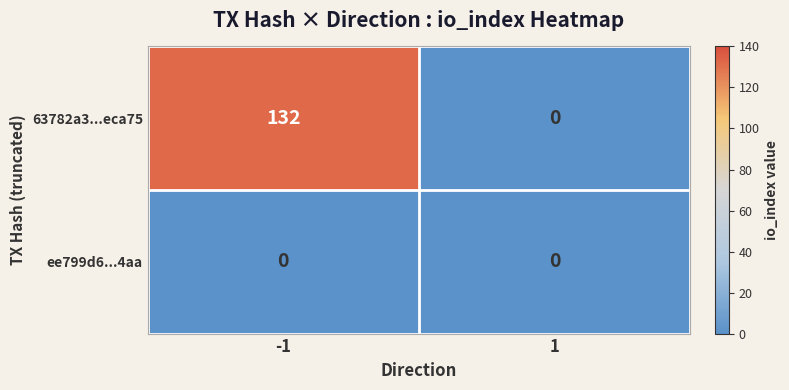

What is the difference between the 63782a3...eca75 values at -1 and 1?

132